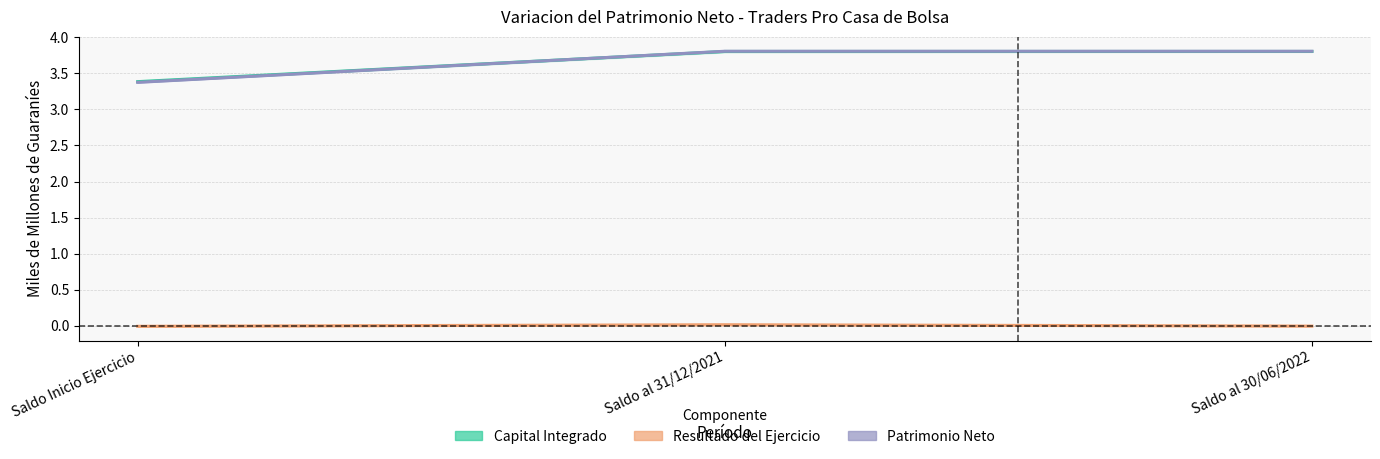

At how many categories does at least one series exceed 1?

3